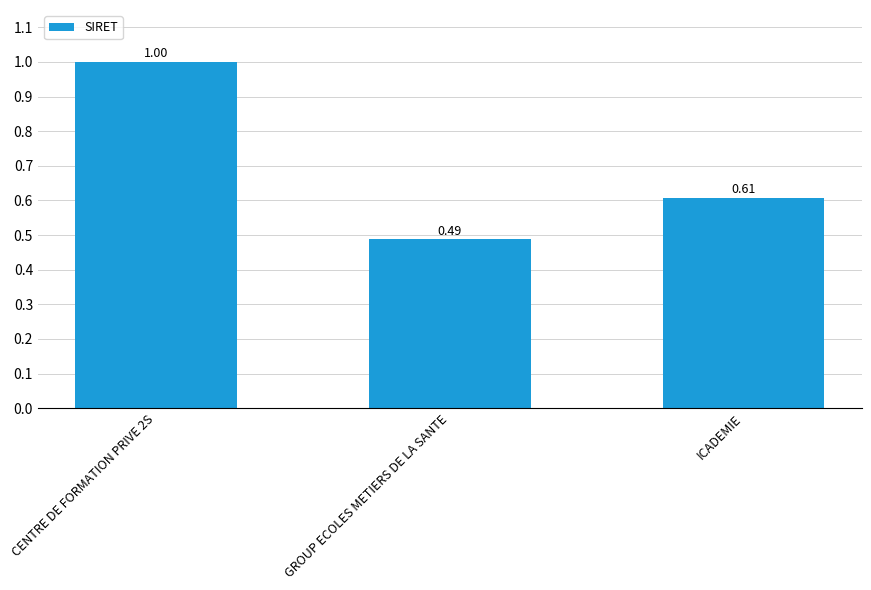

What is the sum of all values?

2.1